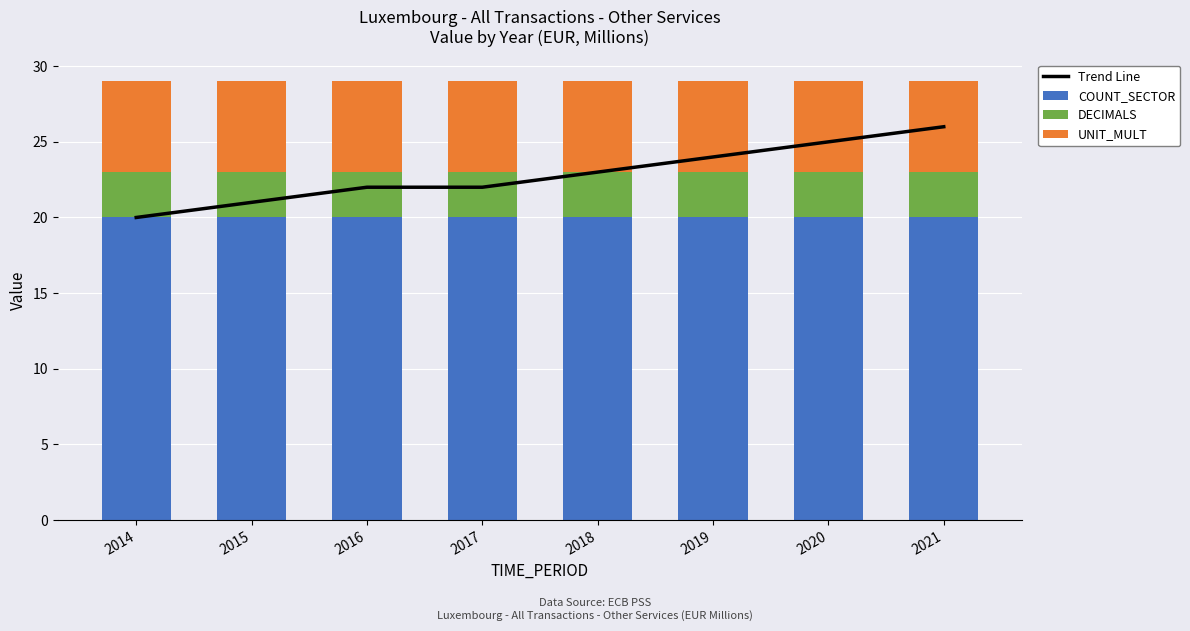

Where is DECIMALS nearest to the value 3?

2014